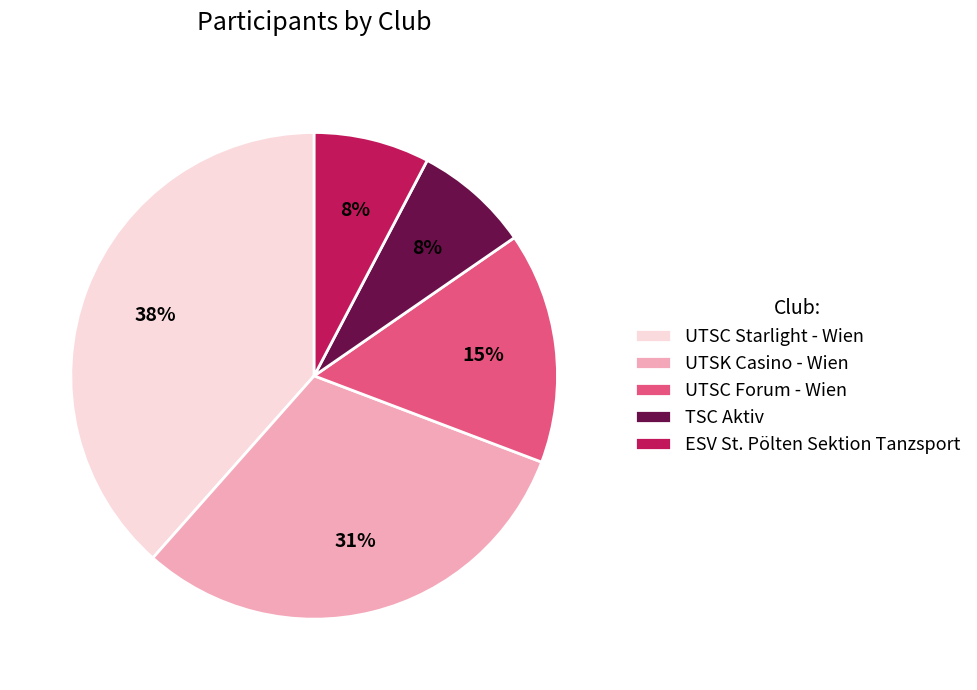

Count the number of slices in the pie.

5